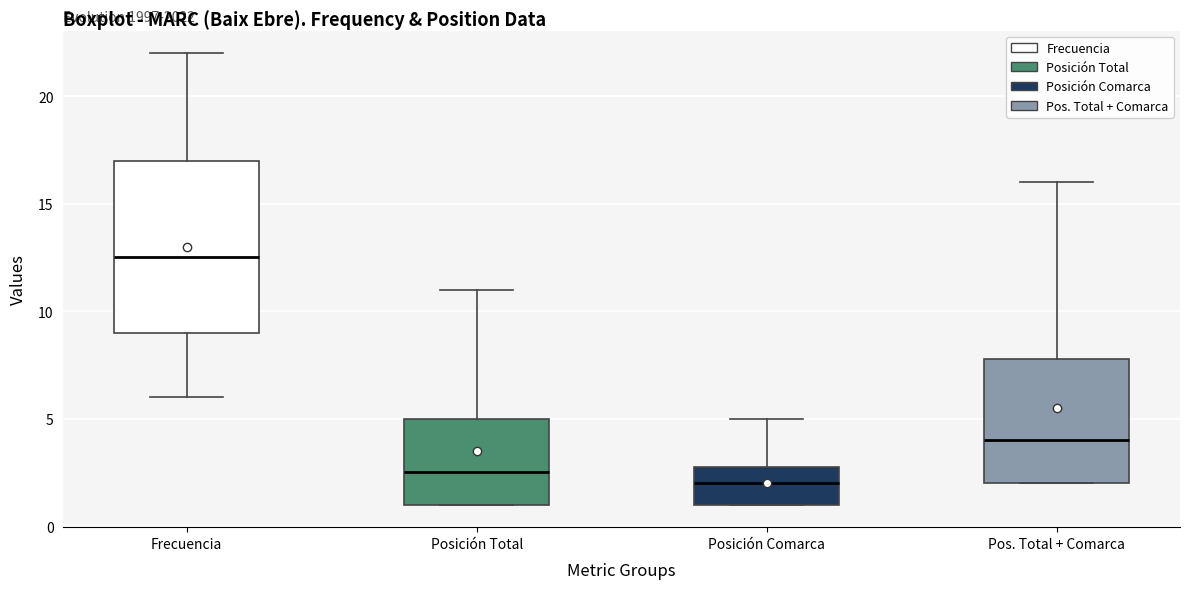

Where is the lower edge of the box for Posición Total on the y-axis? The values are not printed on the chart, so give them approximately, as read against the axis.

1.0